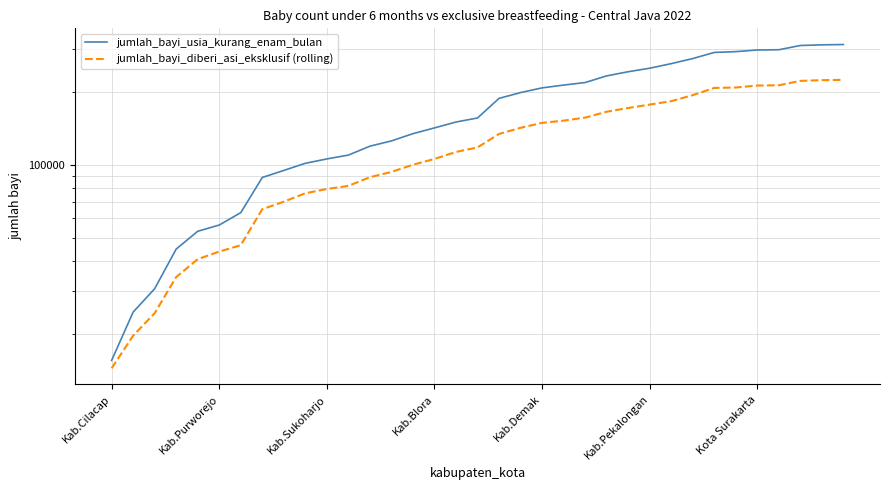

Count the number of data series in this chart.

2